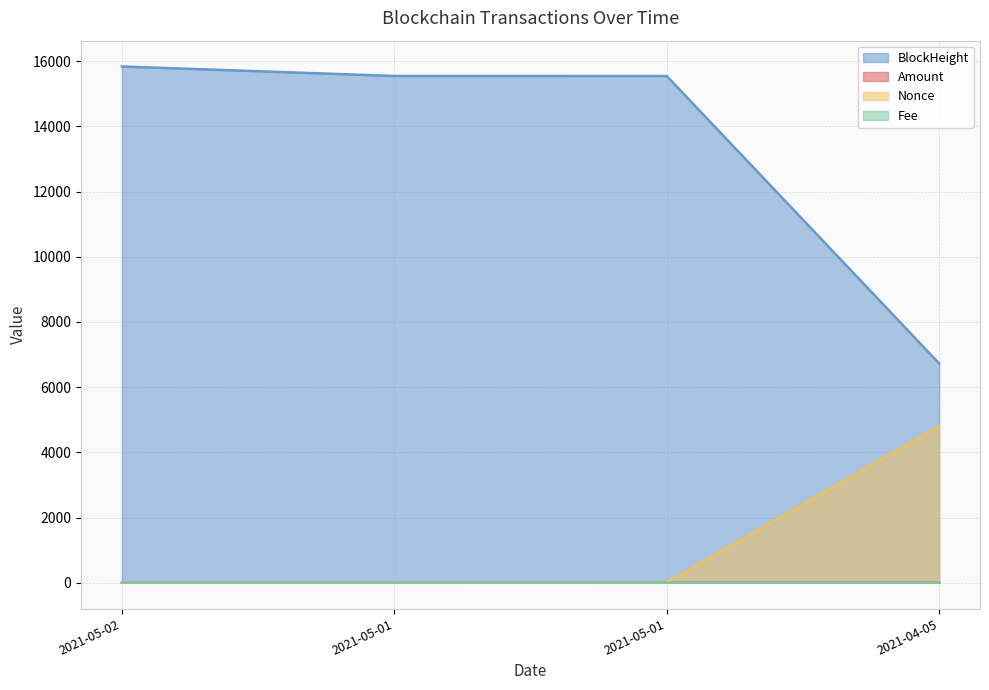

In Amount, how many points are lower than both neighbors (excluding endpoints)?

1